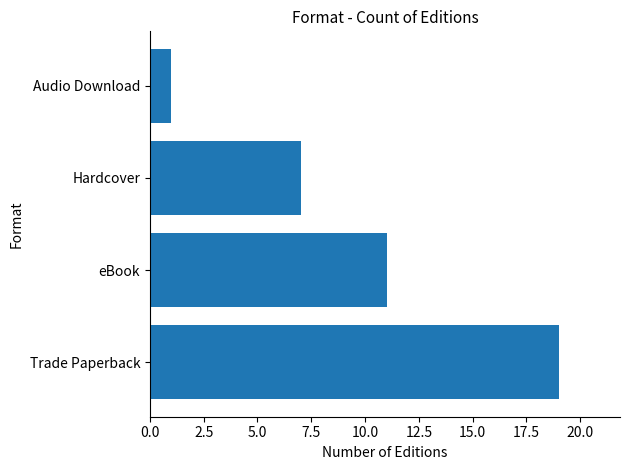

Is it true that the value at eBook is 15?

False